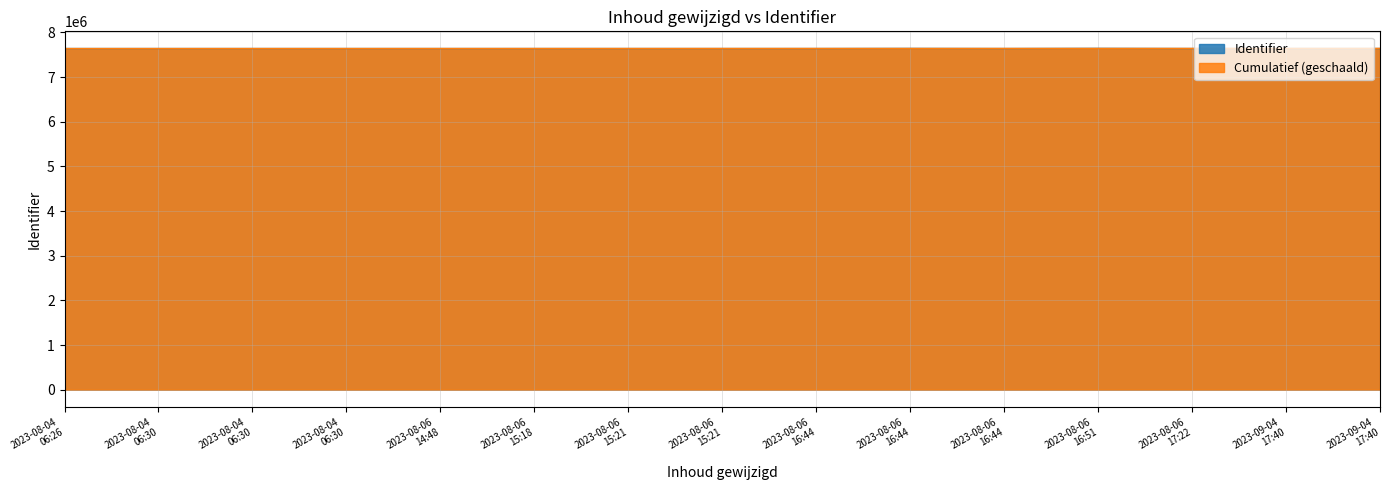

True or false: the data shows 2802889 at 2023-08-06 16:44:19.

False